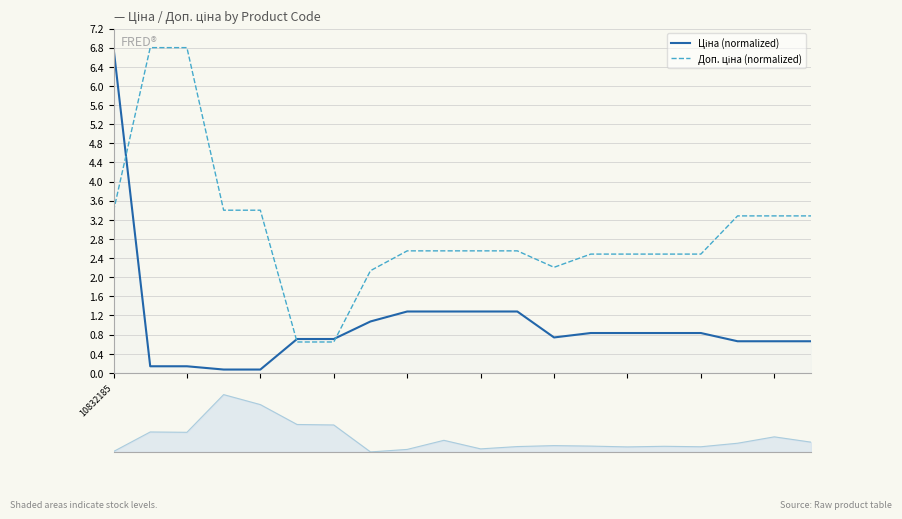

What is the average value of the Залишок (norm) series?

0.2